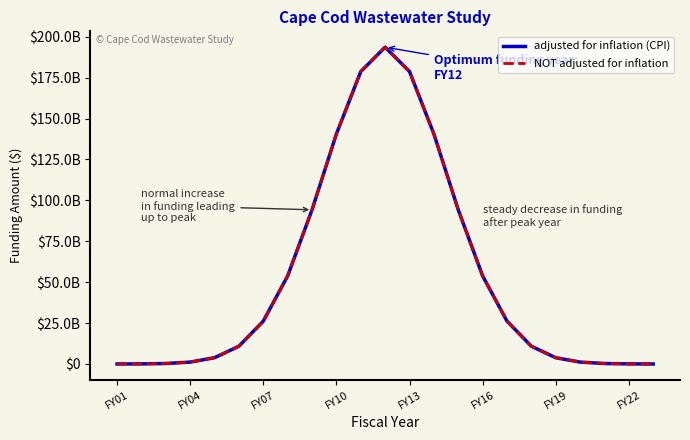

At how many categories does at least one series exceed 50345330786?

9